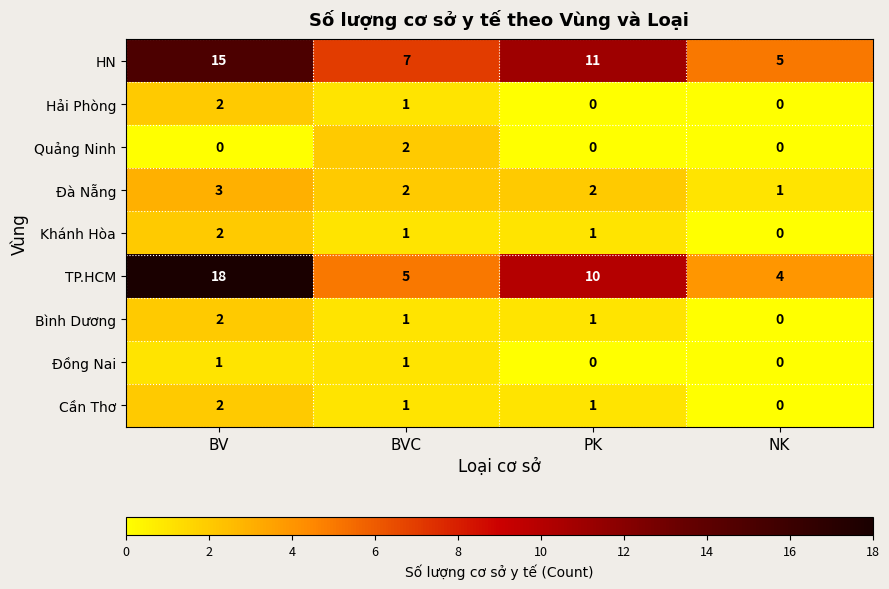

True or false: Hải Phòng has a value of -1 at NK.

False